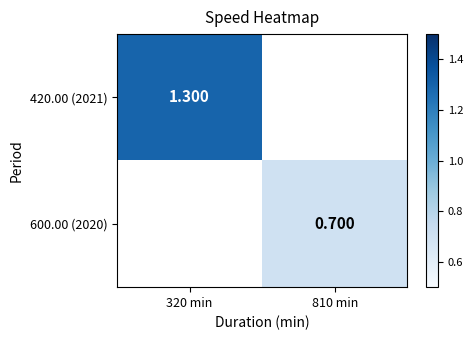

What is the greatest value displayed?

1.3